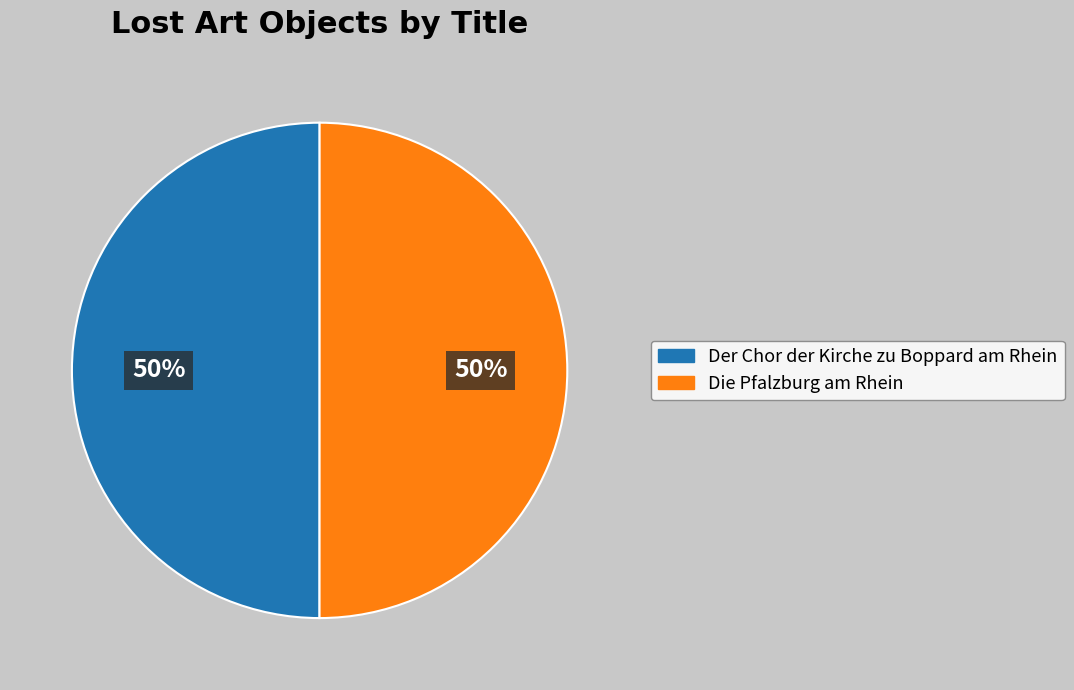

What is the ratio of the value at Der Chor der Kirche zu Boppard am Rhein to the value at Die Pfalzburg am Rhein?

1.0